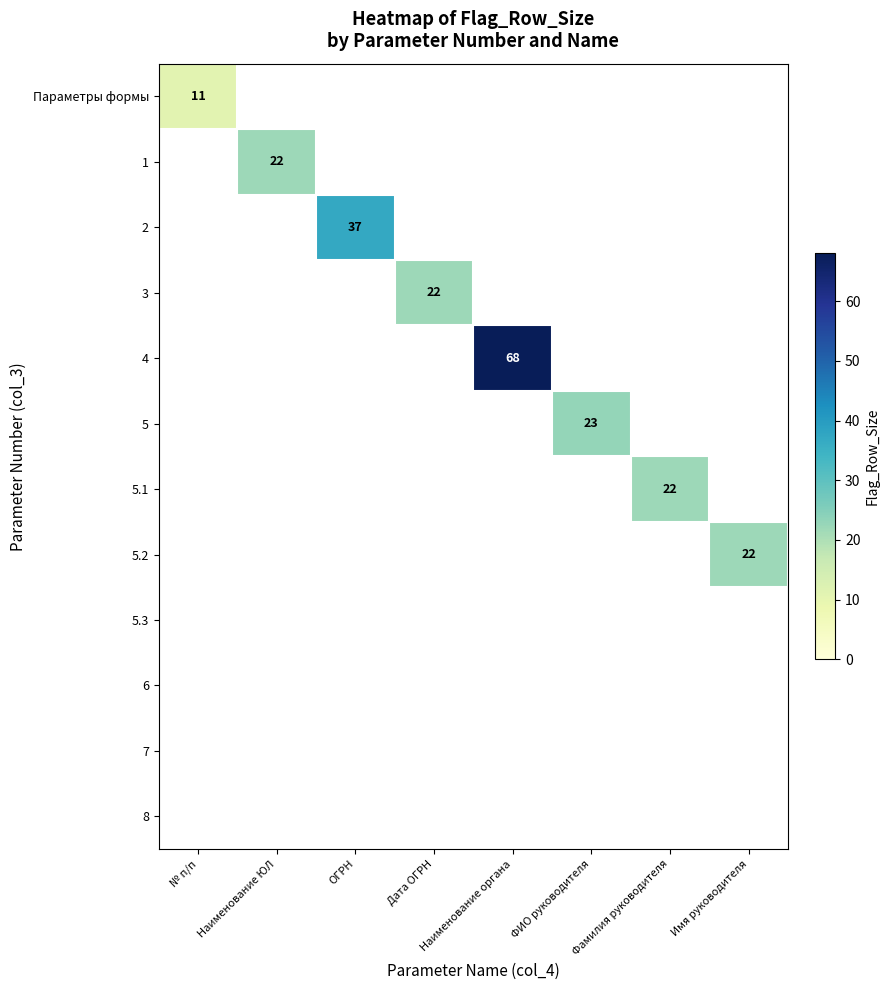

What is the spread (max minus min) of values at Наименование органа?

68